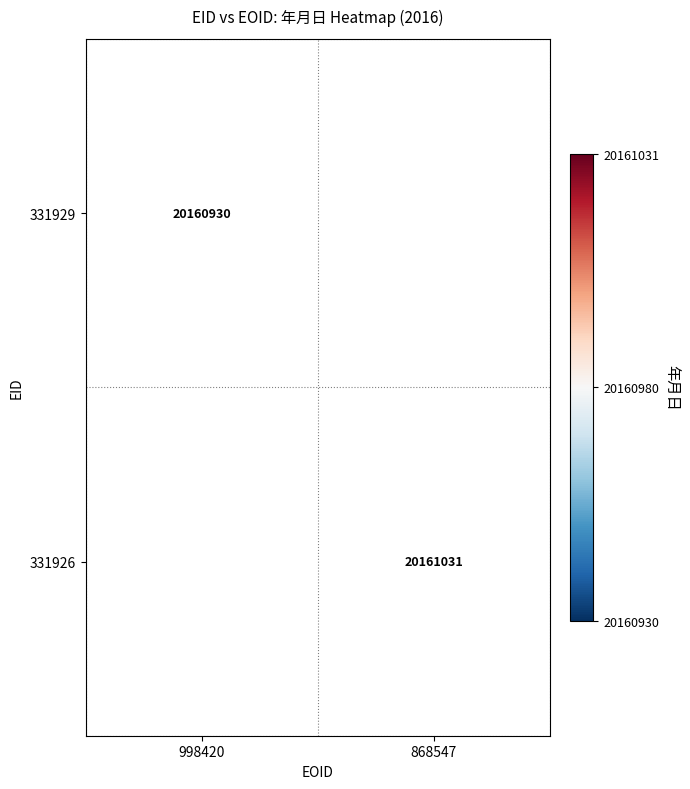

Is it true that 331929 equals 12257387 at 998420?

False